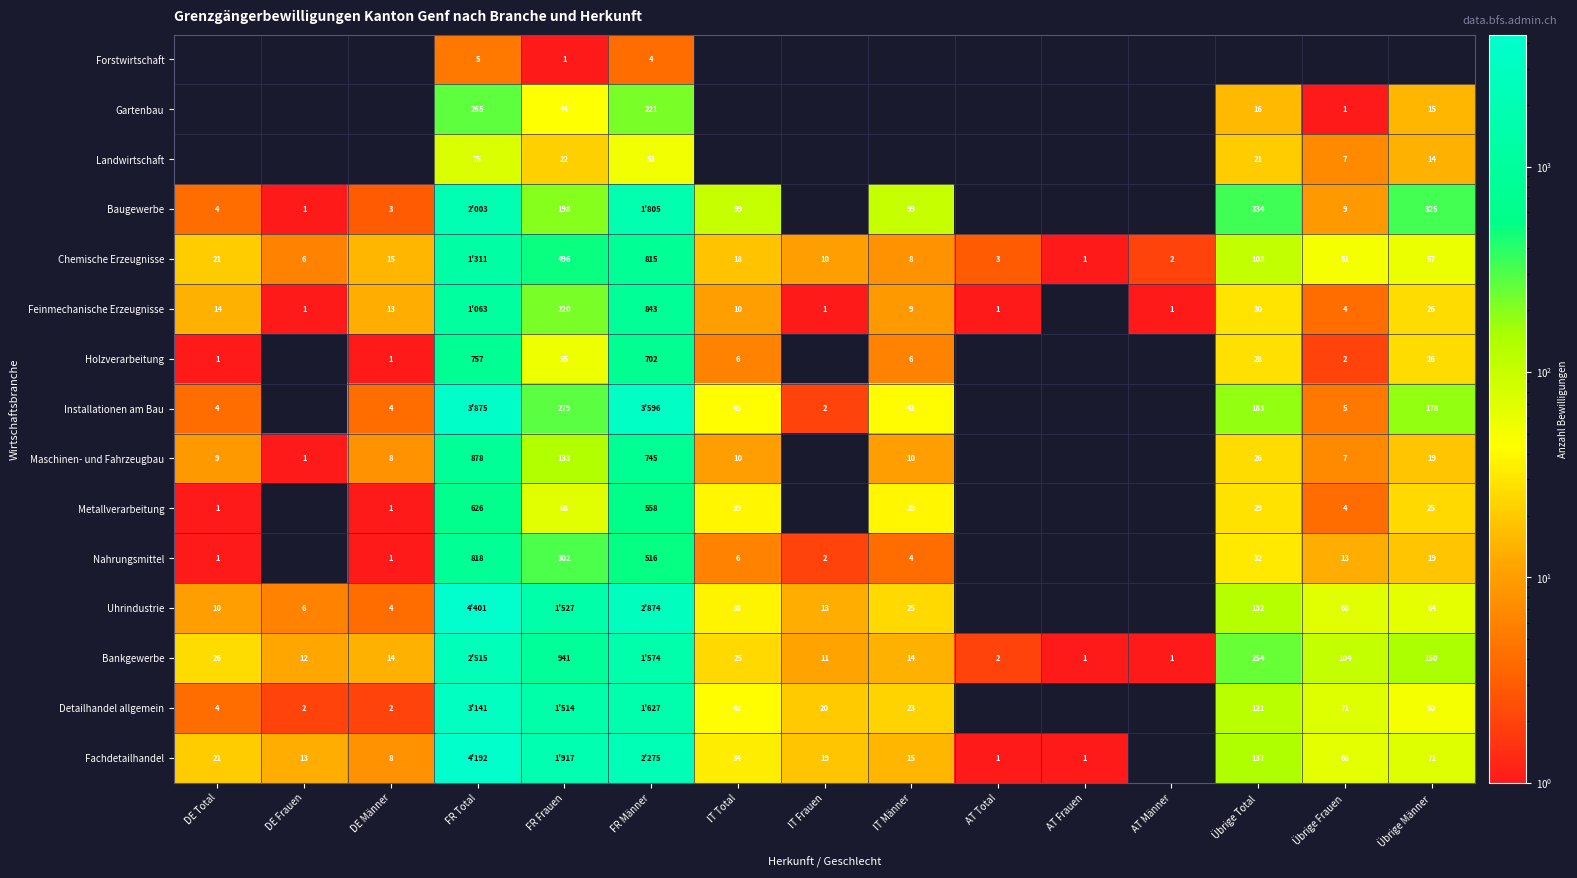

What is the sum of the Chemische Erzeugnisse values at Übrige Frauen and Übrige Männer?

108